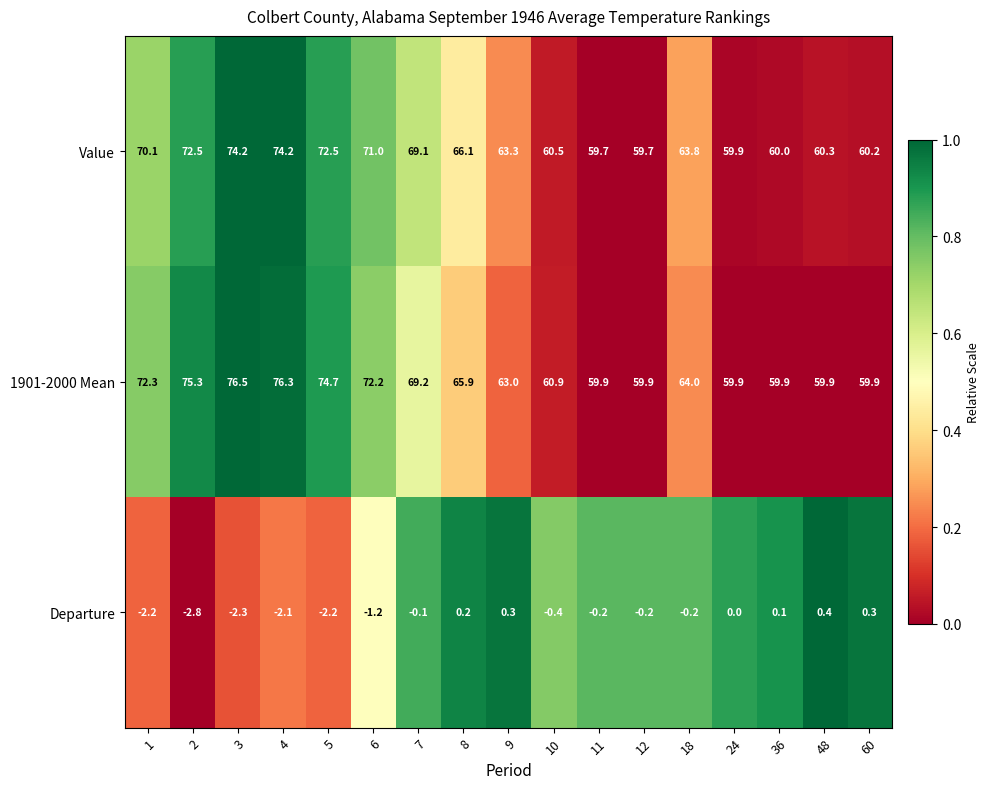

Which category has the lowest value across all series?

2